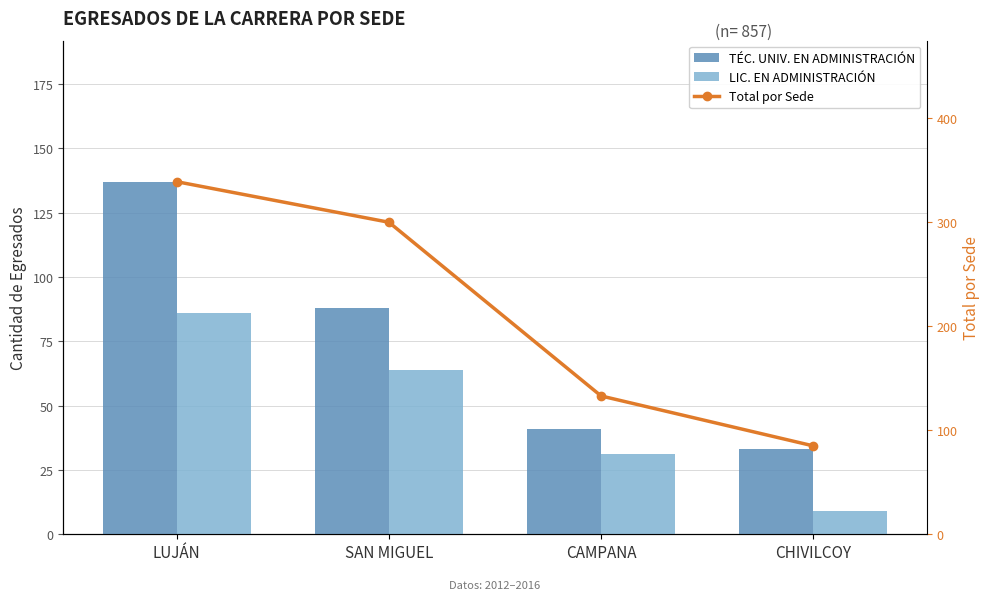

How many groups of bars are there?

4